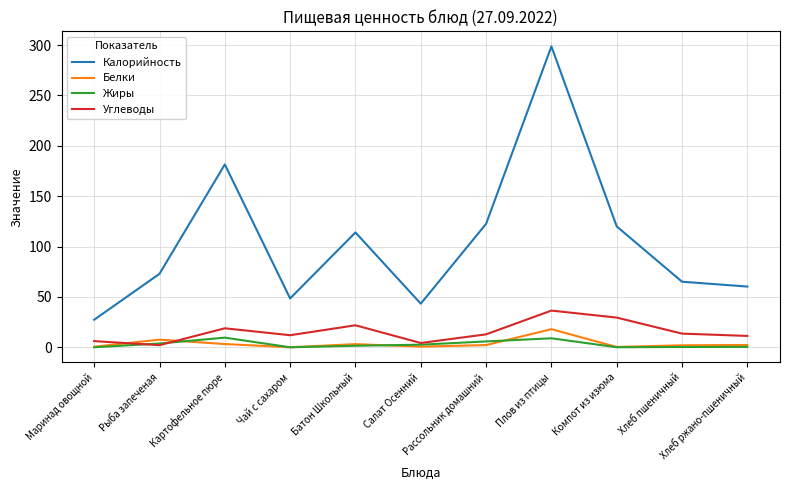

Is it true that Калорийность equals 181.5 at Картофельное пюре?

True